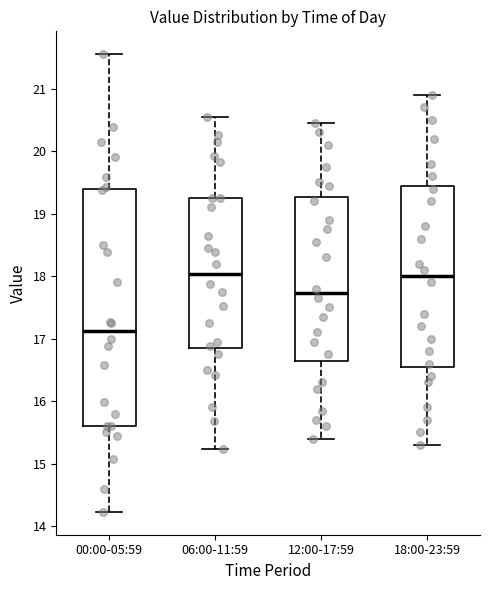

Which box is the tallest, from its lower edge to its upper edge?

00:00-05:59